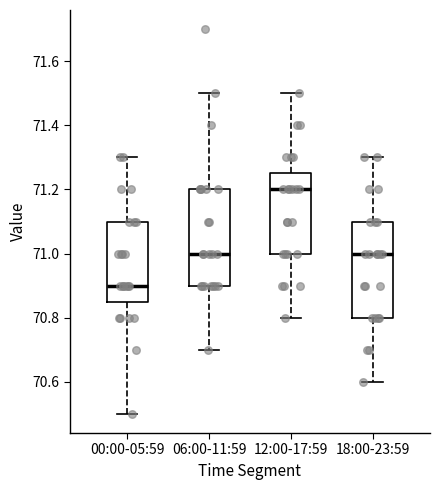

Reading left to right, transcribe this box plot: for each box, give where its median line is, the range the box spans, and where its two whiskers end, as read against the y-axis. The values are not printed on the chart, so give them approximately, as read against the axis.

00:00-05:59: median 70.90, box 70.86 to 71.10, whiskers 70.50 to 71.30
06:00-11:59: median 71.00, box 70.90 to 71.20, whiskers 70.70 to 71.50
12:00-17:59: median 71.20, box 71.00 to 71.26, whiskers 70.80 to 71.50
18:00-23:59: median 71.00, box 70.80 to 71.10, whiskers 70.60 to 71.30